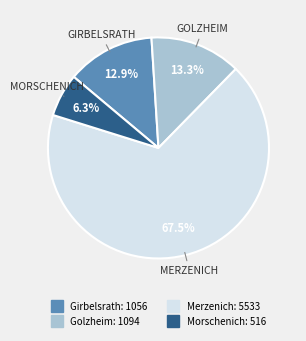

What is the ratio of the value at Golzheim to the value at Morschenich?

2.1